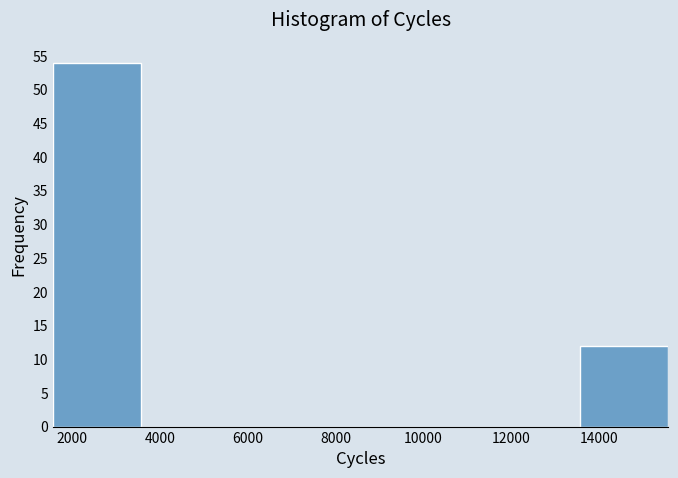

Reading left to right, transcribe this chart: for each bar, give the range it covers on the x-axis and its height. Neither the bar edges nor the heights are printed on the chart, so give them approximately, as read against the axes.

1600 to 3600: 54
3600 to 5600: 0
5600 to 7600: 0
7600 to 9600: 0
9600 to 11600: 0
11600 to 13600: 0
13600 to 15600: 12